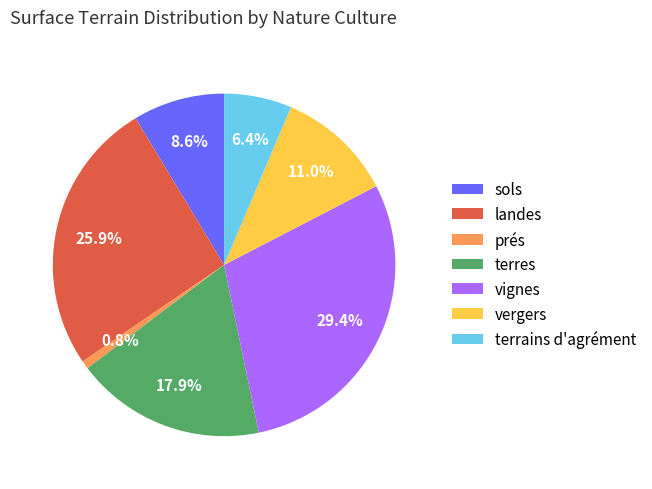

Does any single category account for the majority?

No